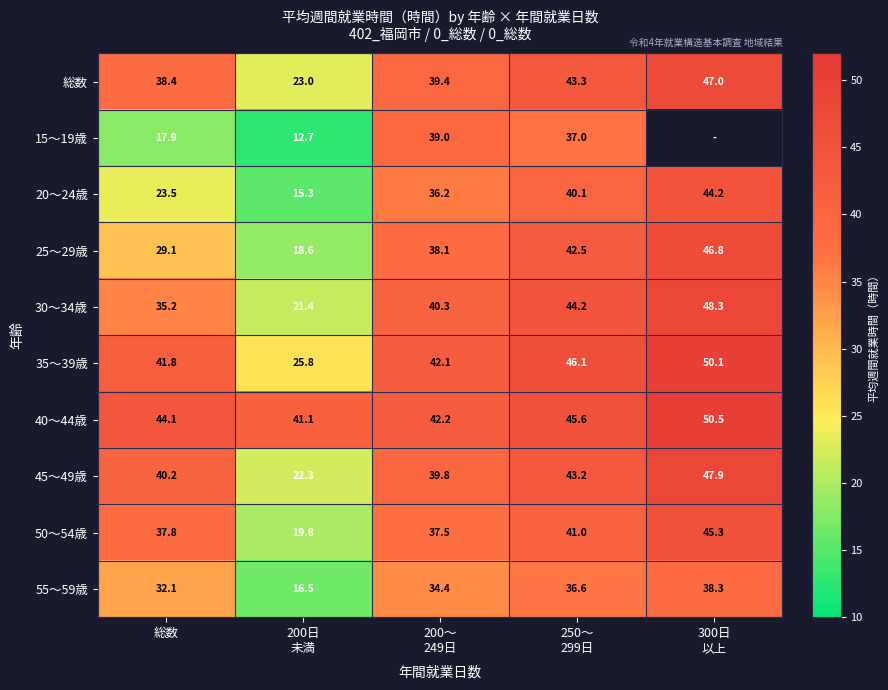

The 総数 series shows 38.4 at 総数. True or false?

True